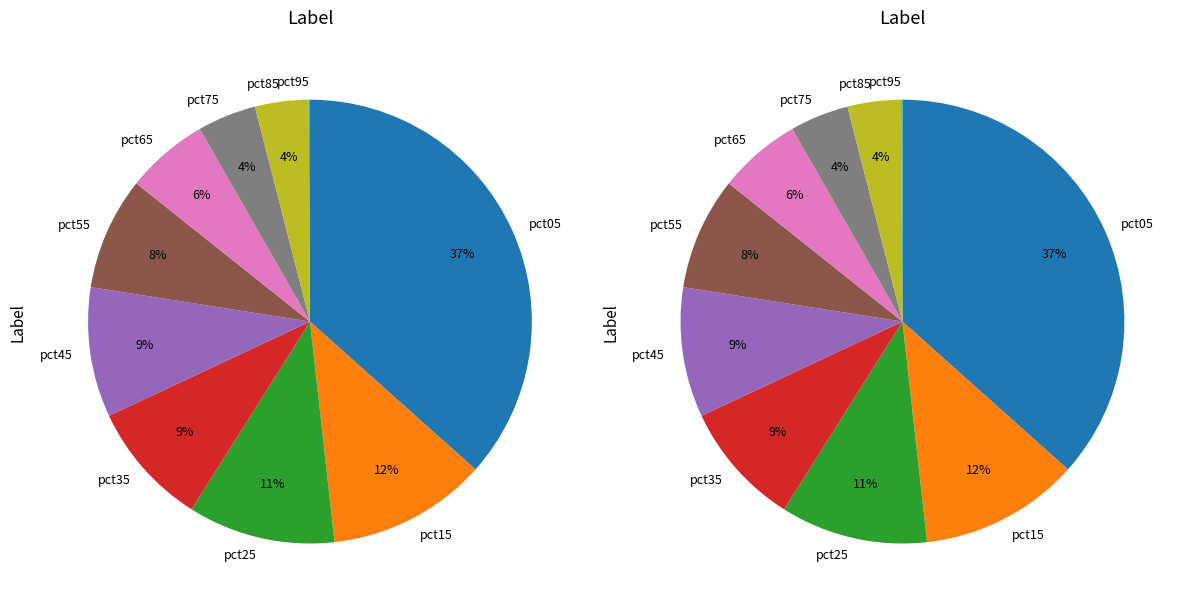

How much of the chart is everything except pct25?

89.3%